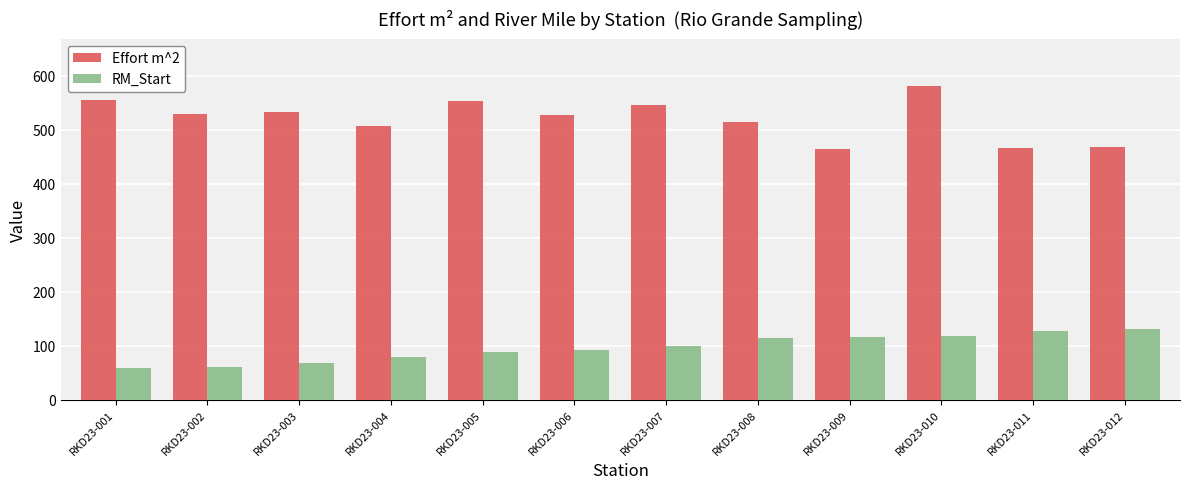

What is the lowest value of the Effort m^2 series?

463.9